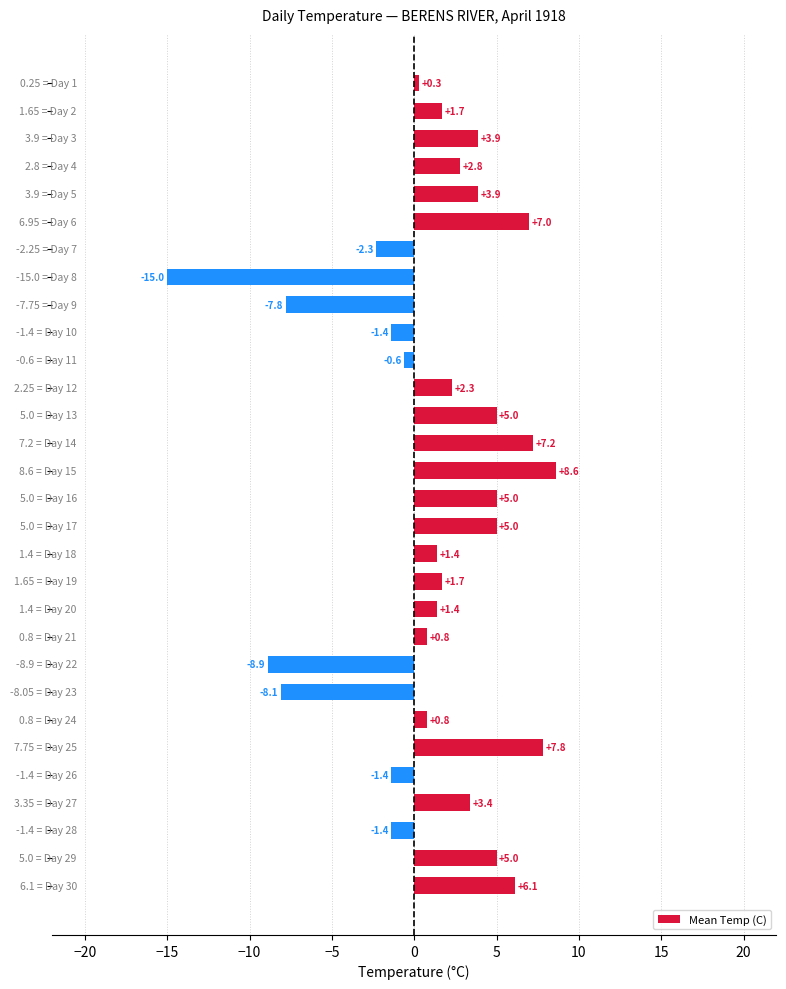

What is the sum of all values?

34.2